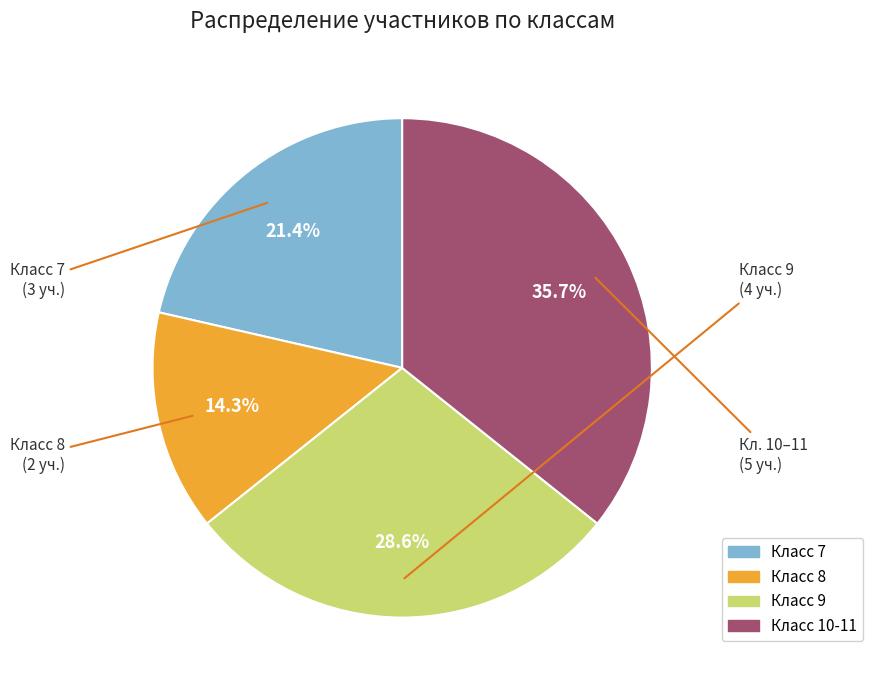

Is there any slice that represents more than half of the pie?

No